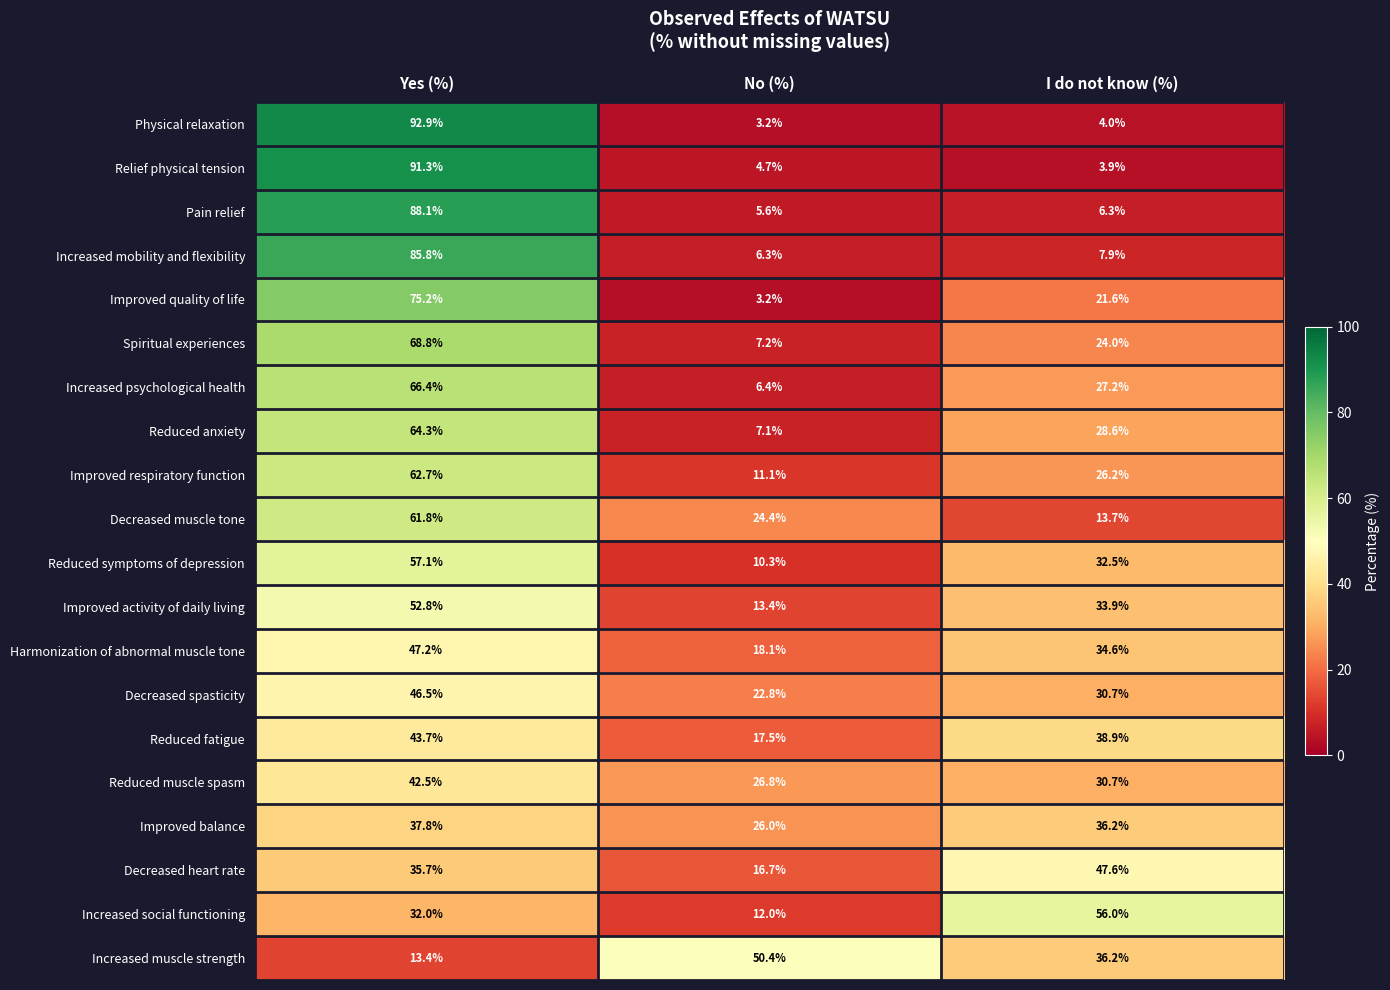

The value of Decreased heart rate at Yes (%) is 35.7. True or false?

True